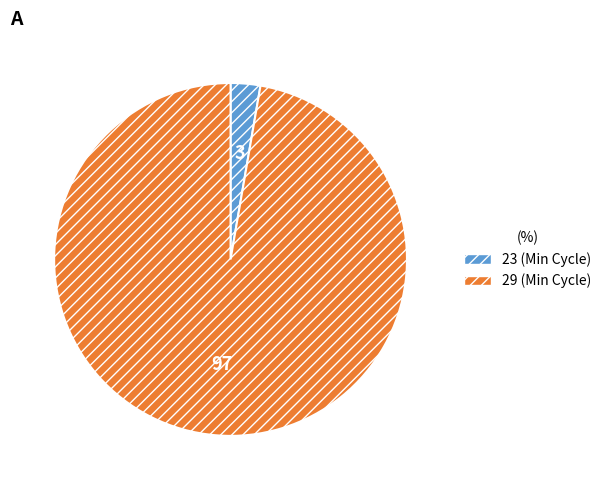

Is there a majority slice in this chart?

Yes